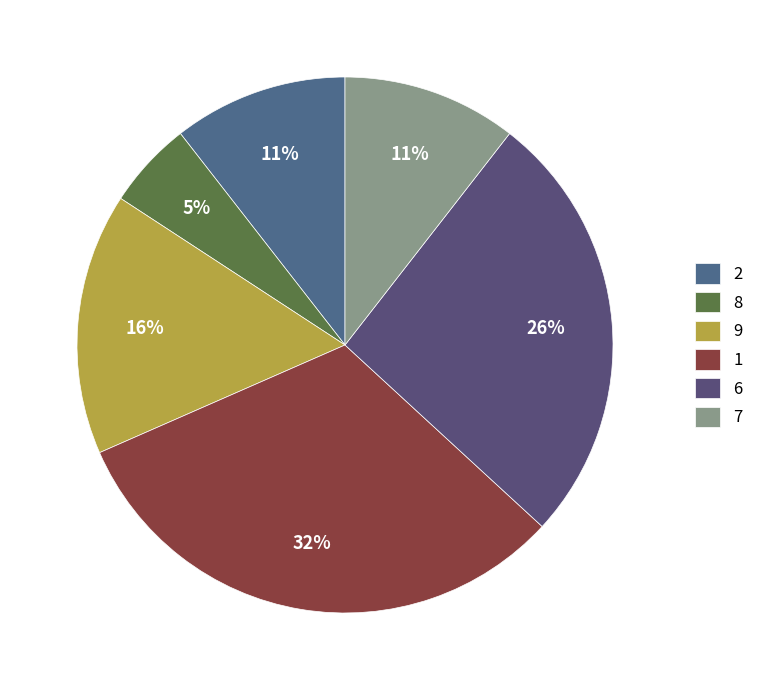

To the nearest percent, what is the average slice percentage?

17%